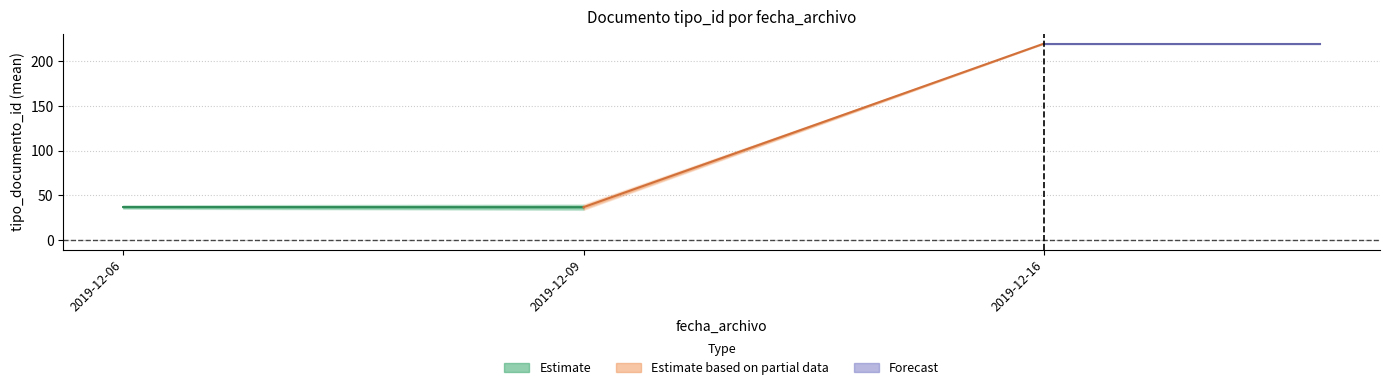

How many data points does each series have?

2